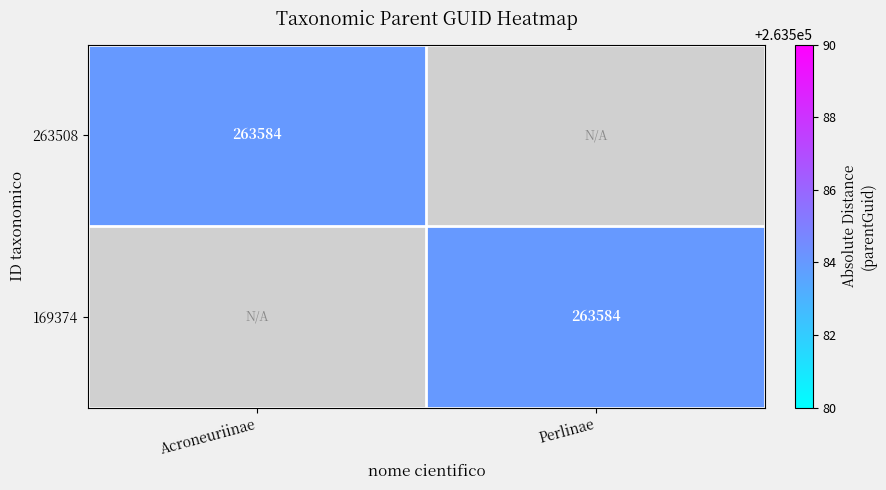

True or false: 169374 has a value of 396487 at Perlinae.

False